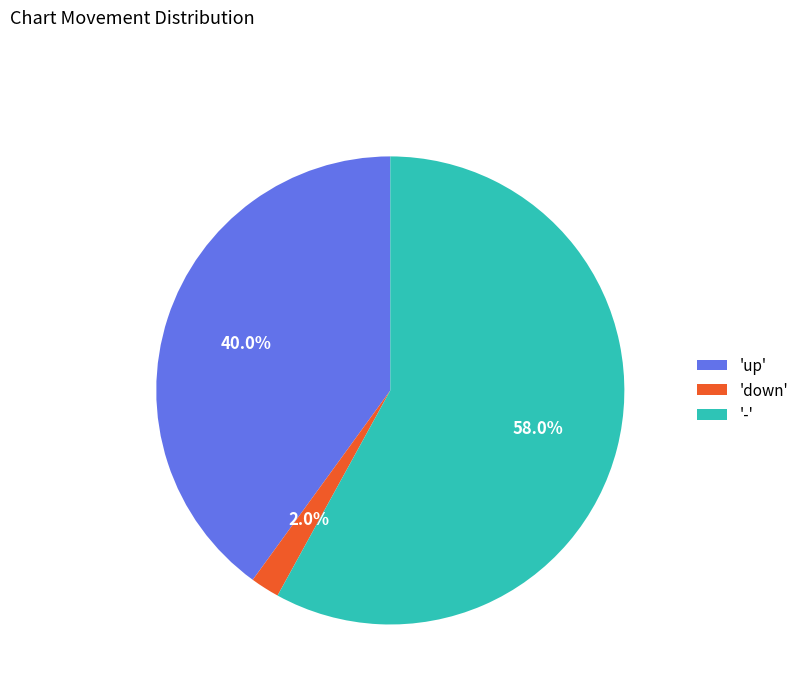

What is the smallest slice in the pie chart?

'down'